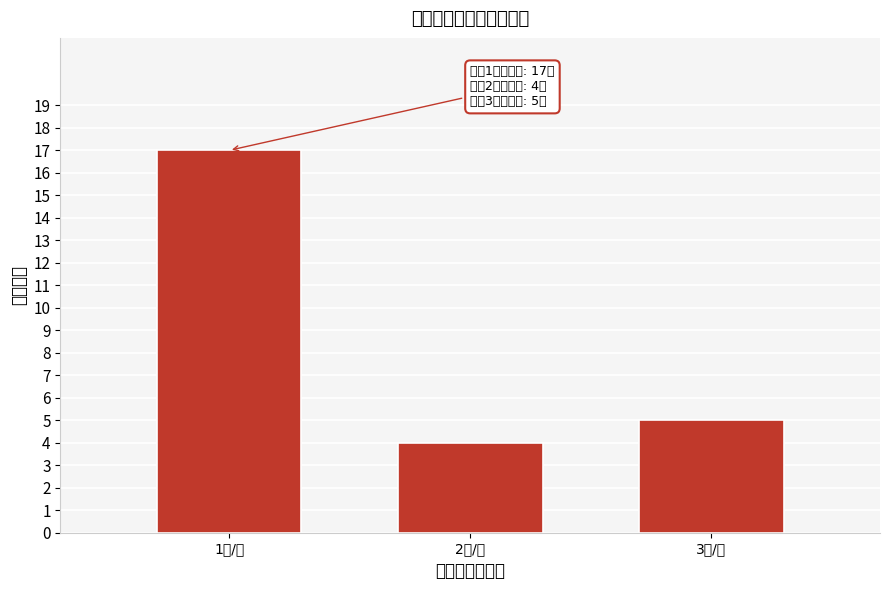

Reading right to left, list all the values displayed in this chart.

3名/人=5	2名/人=4	1名/人=17